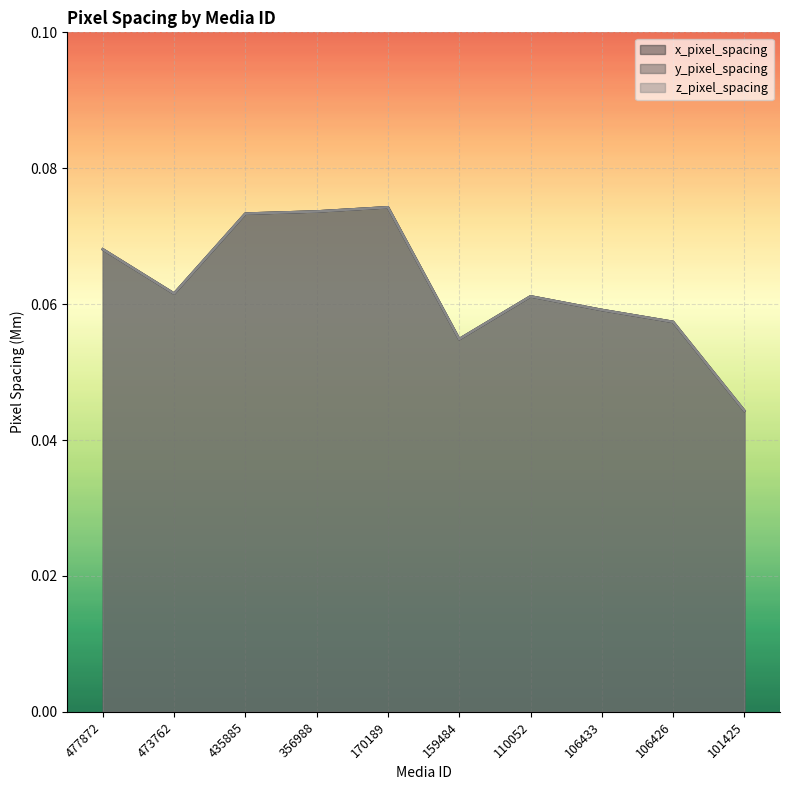

In x_pixel_spacing, how many points are lower than both neighbors (excluding endpoints)?

2